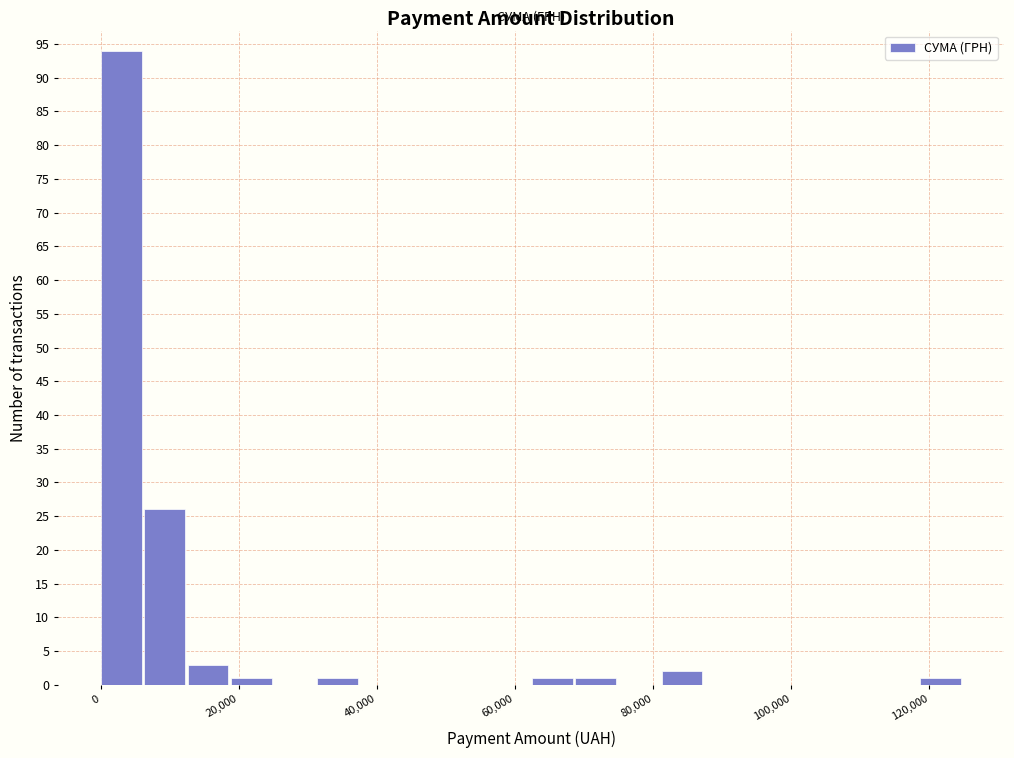

Around what value on the x-axis is the tallest bar? Give the approximate position of its centre, as read against the axis.

4000